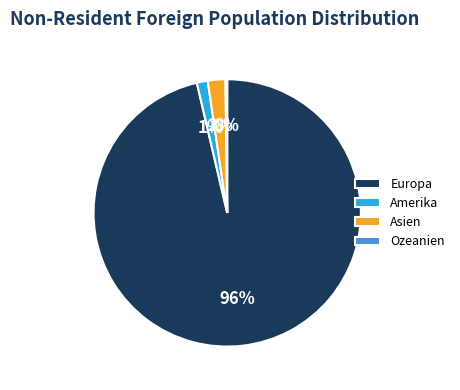

Is it true that Amerika is 1% of the pie?

True